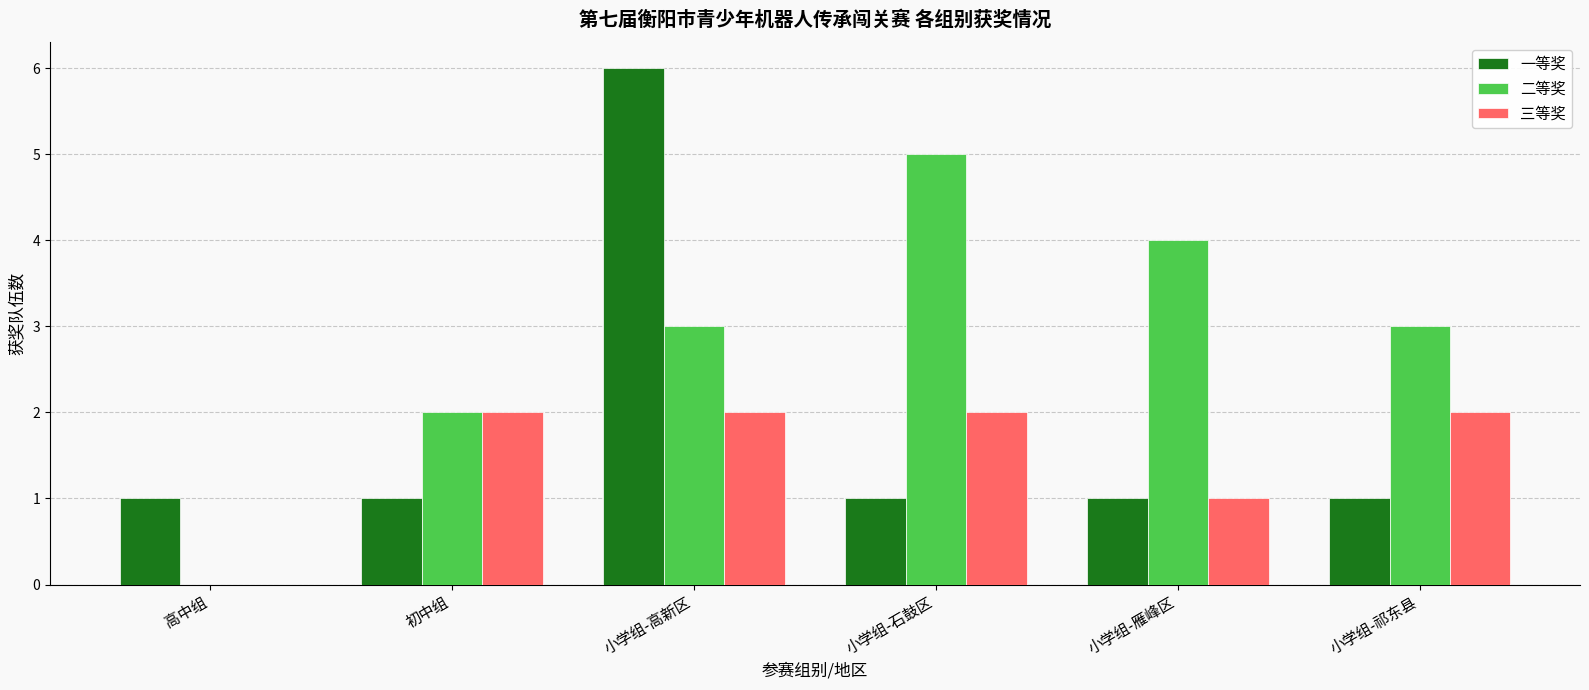

Reading left to right, transcribe all the data shown in this chart.

一等奖: 高中组=1	初中组=1	小学组-高新区=6	小学组-石鼓区=1	小学组-雁峰区=1	小学组-祁东县=1
二等奖: 高中组=0	初中组=2	小学组-高新区=3	小学组-石鼓区=5	小学组-雁峰区=4	小学组-祁东县=3
三等奖: 高中组=0	初中组=2	小学组-高新区=2	小学组-石鼓区=2	小学组-雁峰区=1	小学组-祁东县=2